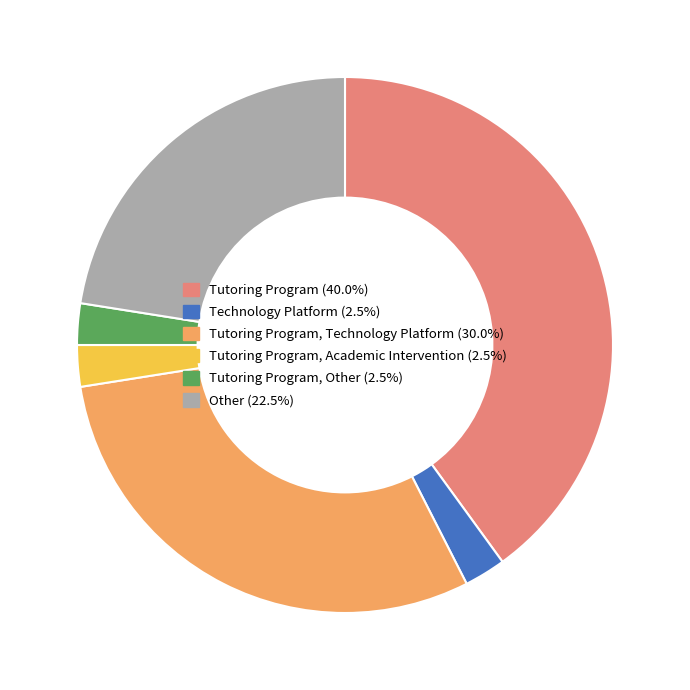

Does any single category account for the majority?

No